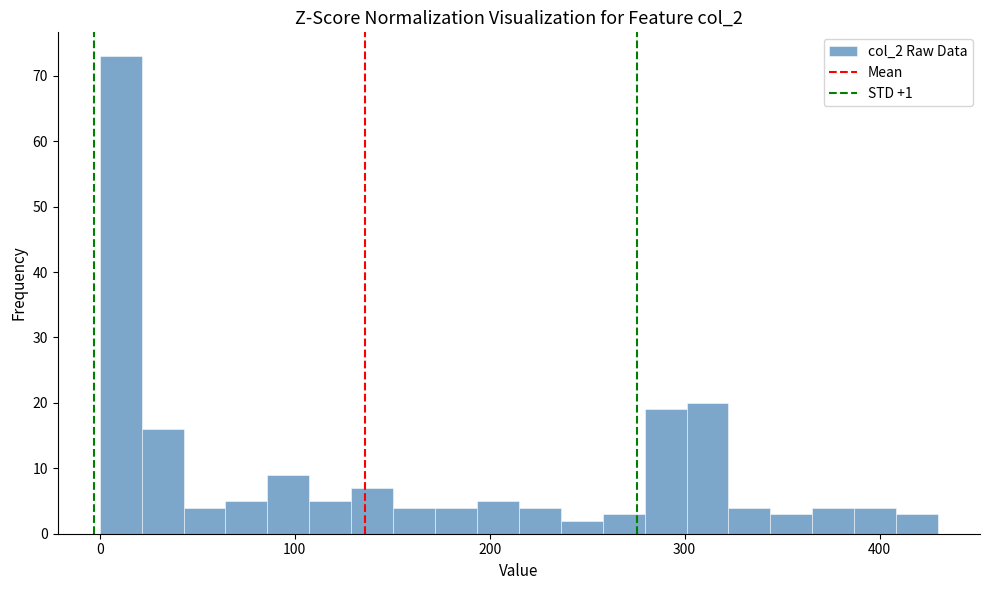

Read against the x-axis, roughly where is the centre of the tallest bar?

10